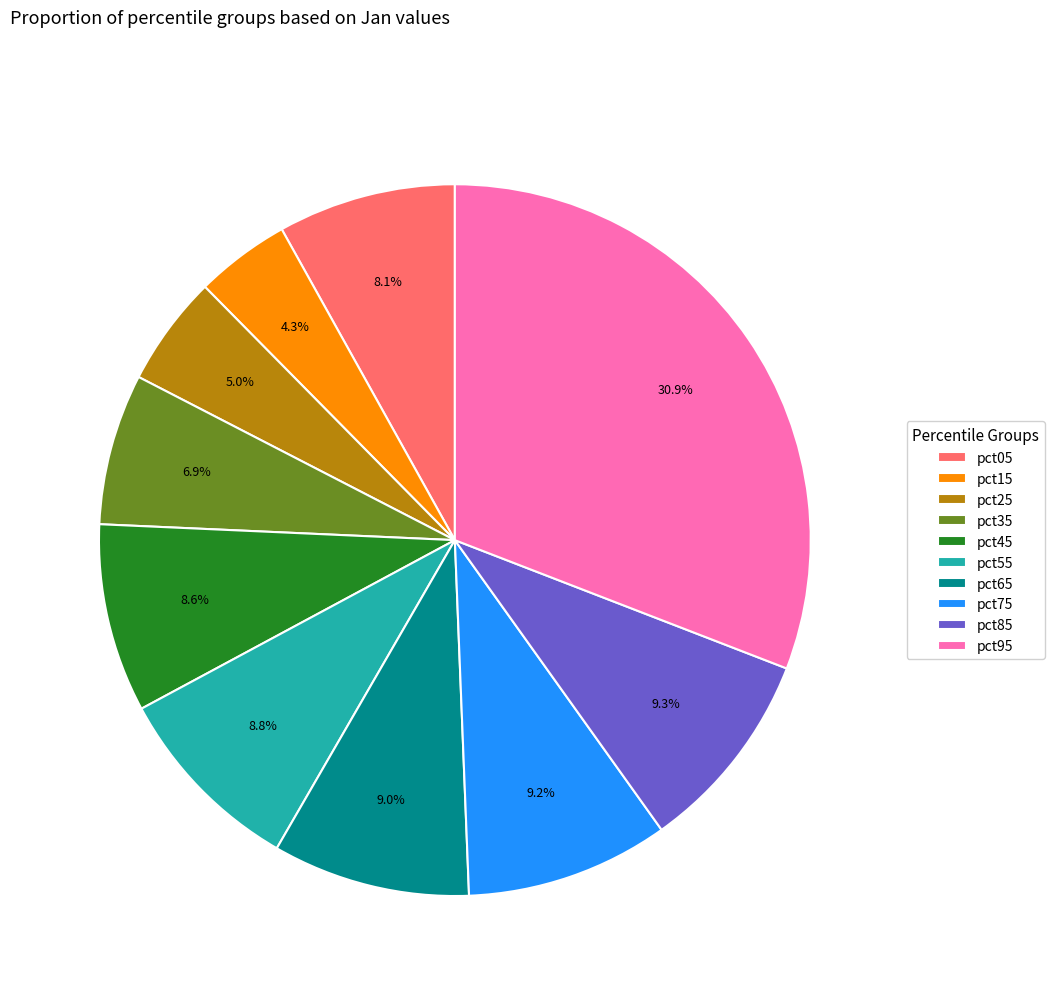

To the nearest percent, what is the difference between the pct55 and pct95 slice percentages?

22%